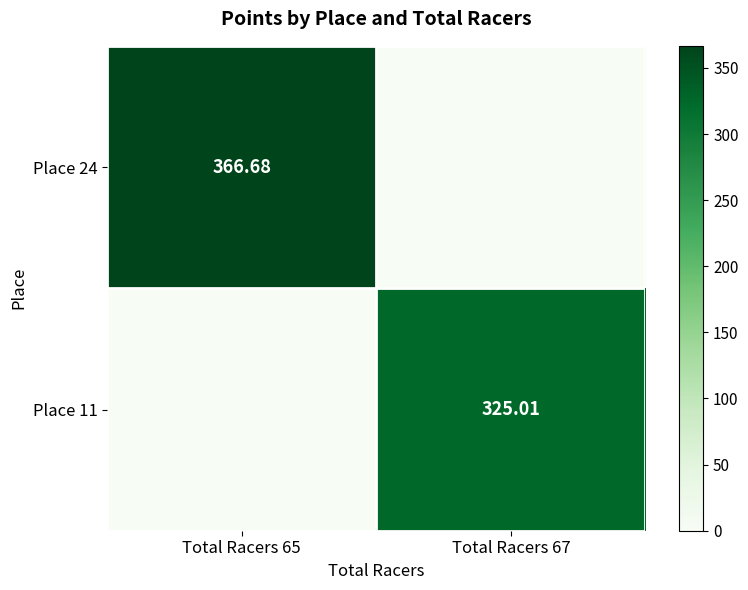

The Place 24 series shows 0.0 at Total Racers 67. True or false?

True